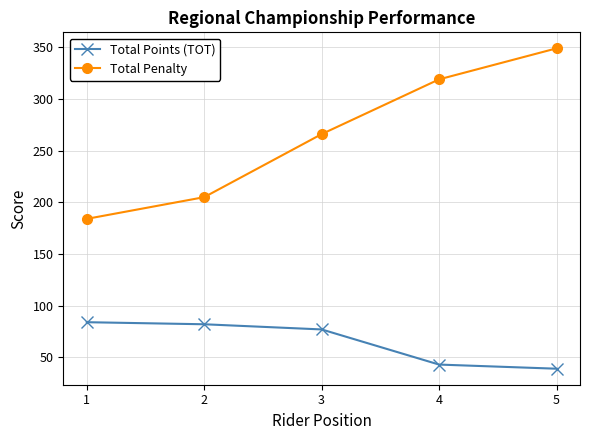

True or false: Total Points (TOT) has a value of 77 at 3.

True